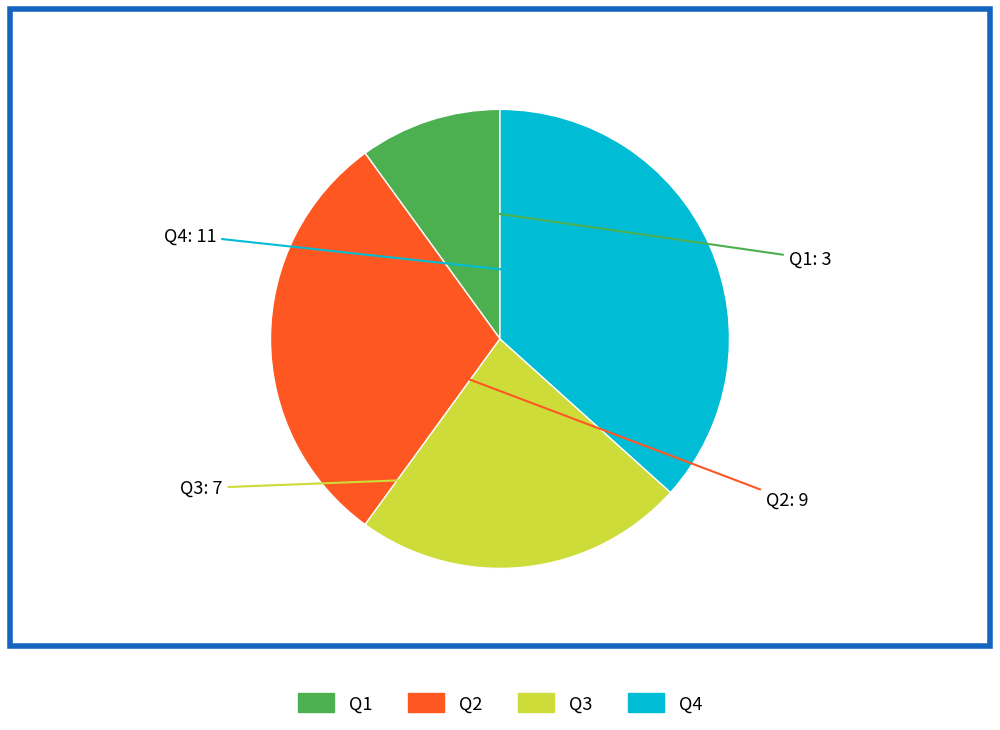

Does any single category account for the majority?

No